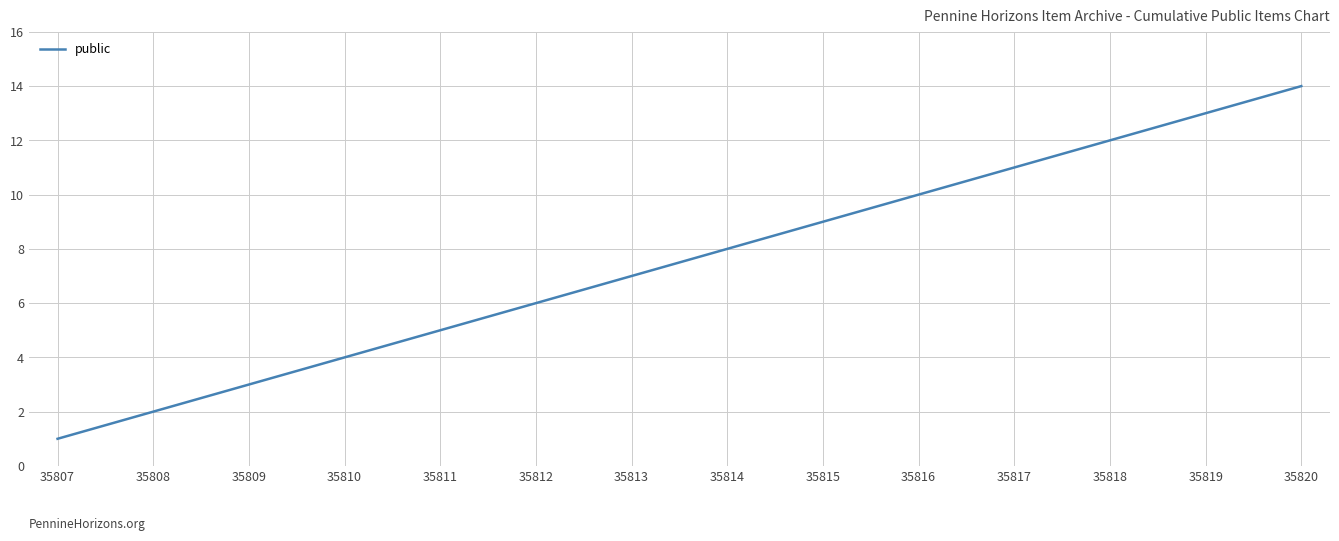

List the labels in order of value, largest first.

35820, 35819, 35818, 35817, 35816, 35815, 35814, 35813, 35812, 35811, 35810, 35809, 35808, 35807